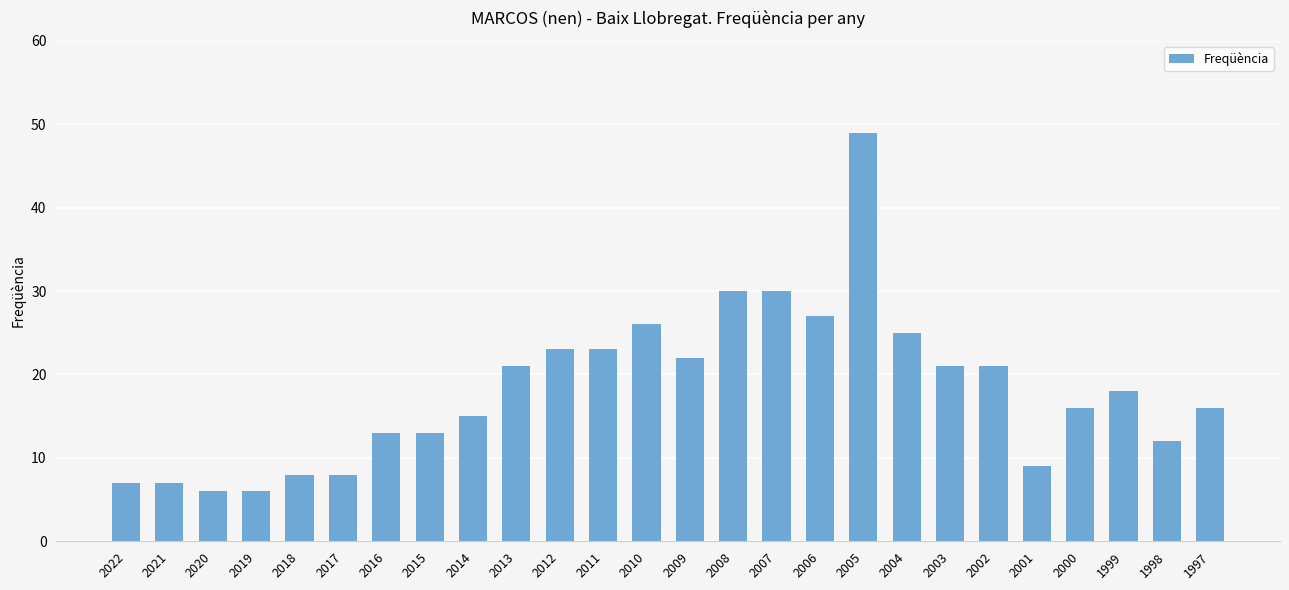

True or false: the data shows 16 at 1997.

True